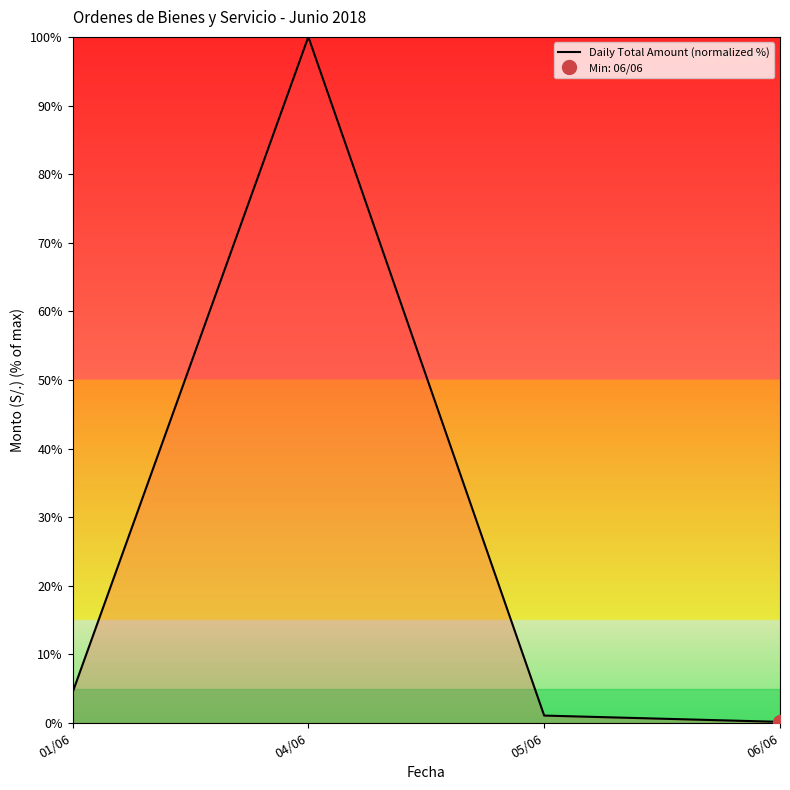

What is the label of the 1st point from the right?

06/06